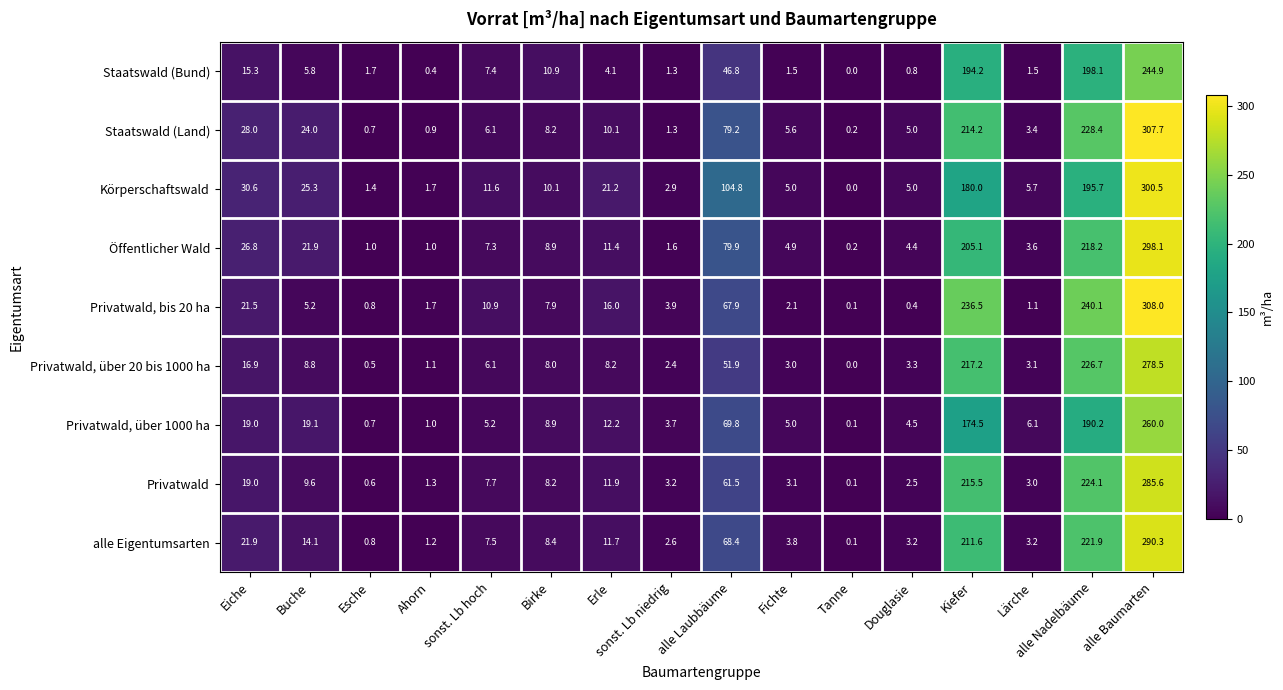

Which label corresponds to the largest value in the chart?

alle Baumarten